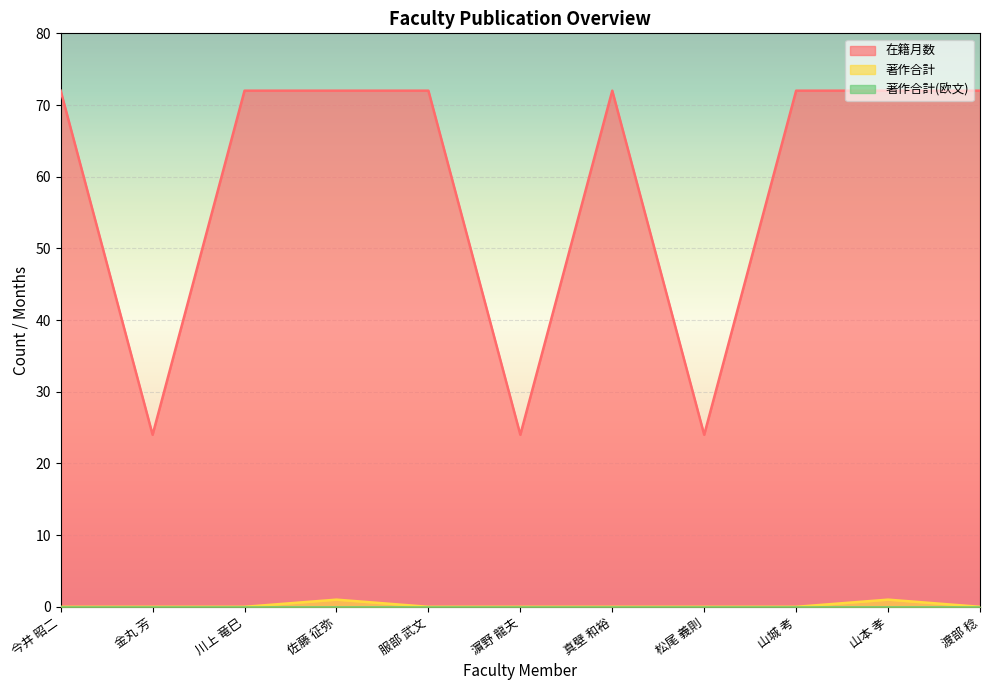

How many lines are shown in the chart?

3